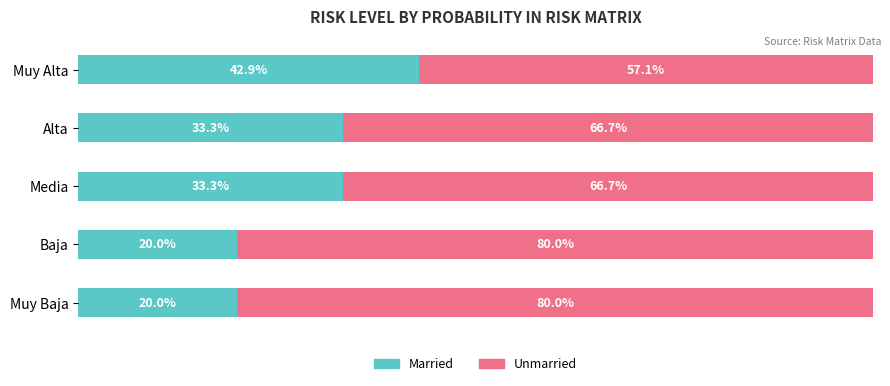

Which category has the highest value in the Married series?

Muy Alta